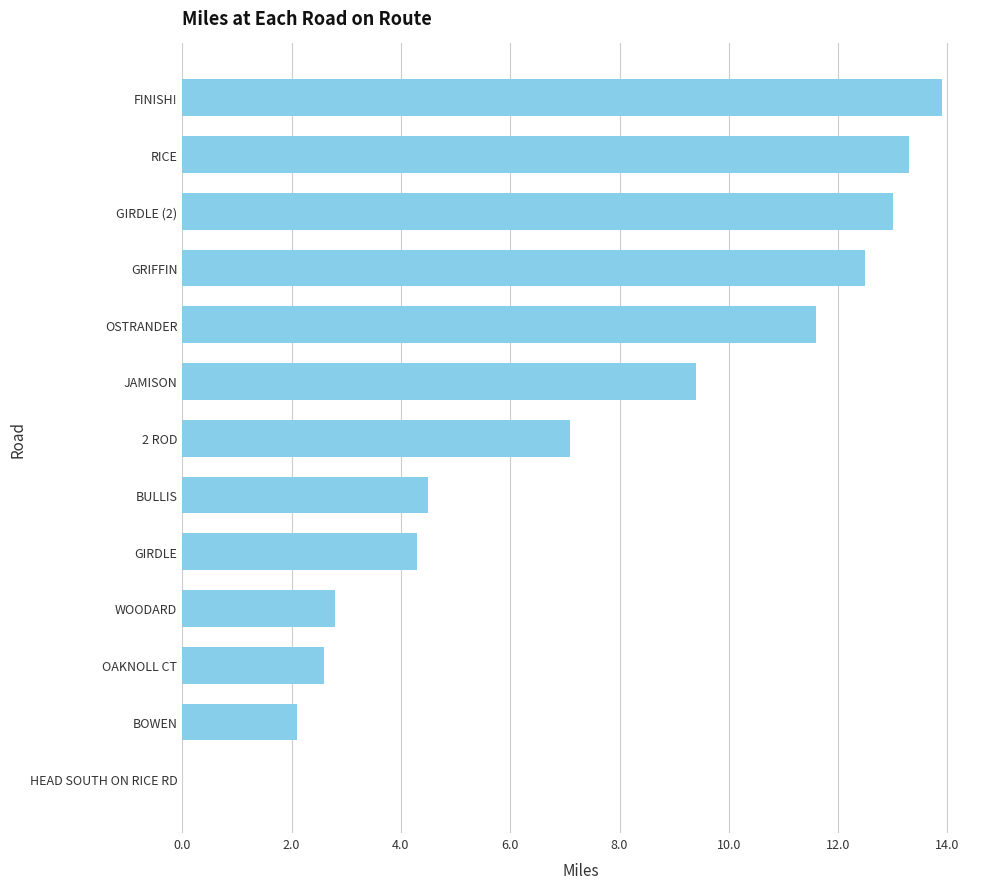

What is the sum of the values at WOODARD and 2 ROD?

9.9